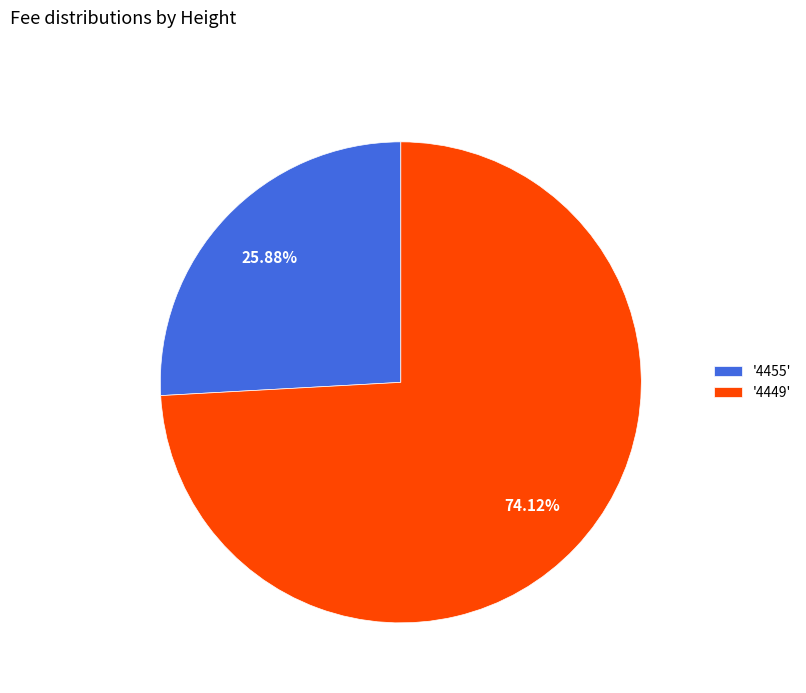

Rank the categories by value from lowest to highest.

'4455', '4449'